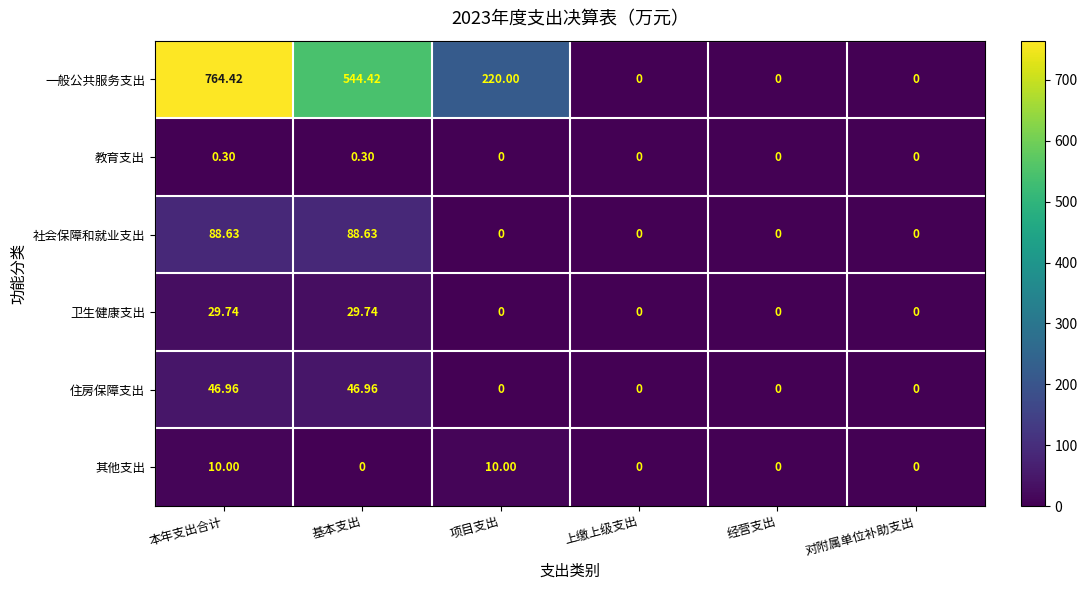

Which label corresponds to the largest value in the chart?

本年支出合计